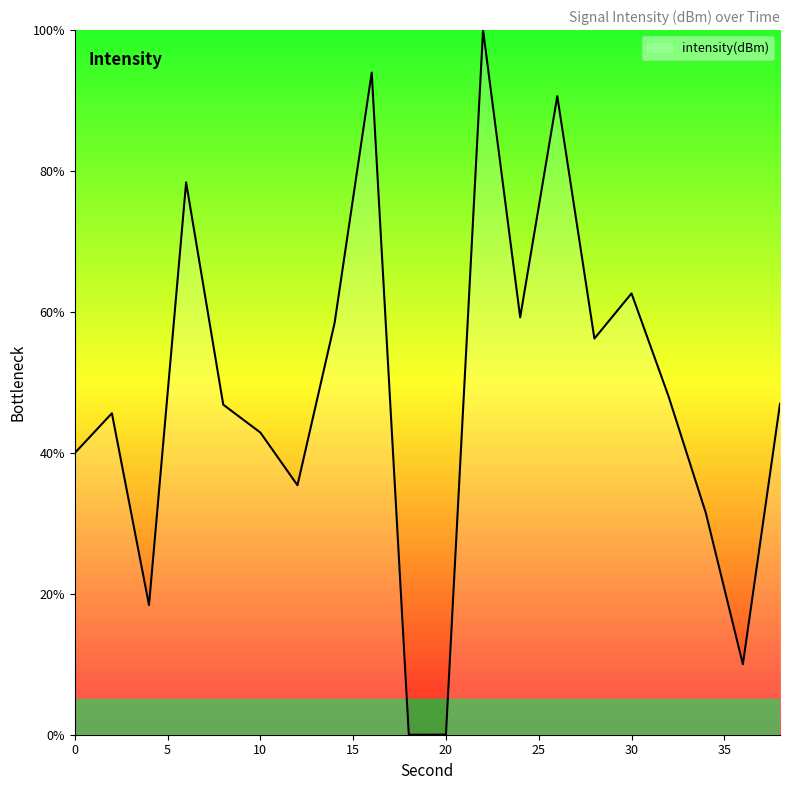

What is the difference between the second highest and second lowest values?

94.0